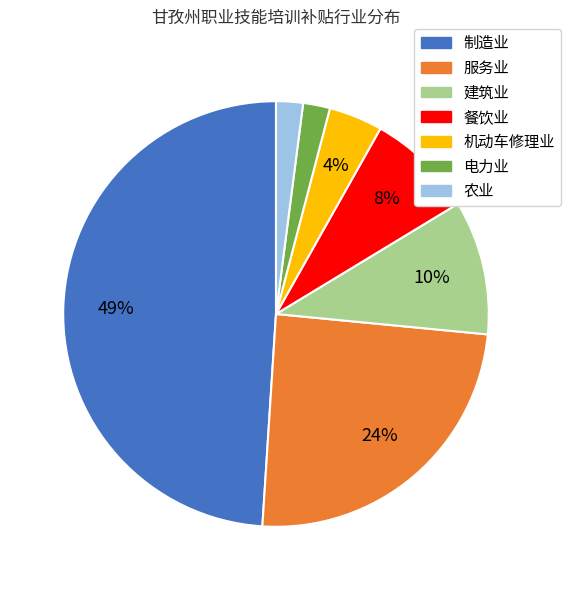

Combined, do 餐饮业 and 农业 account for over 50%?

No